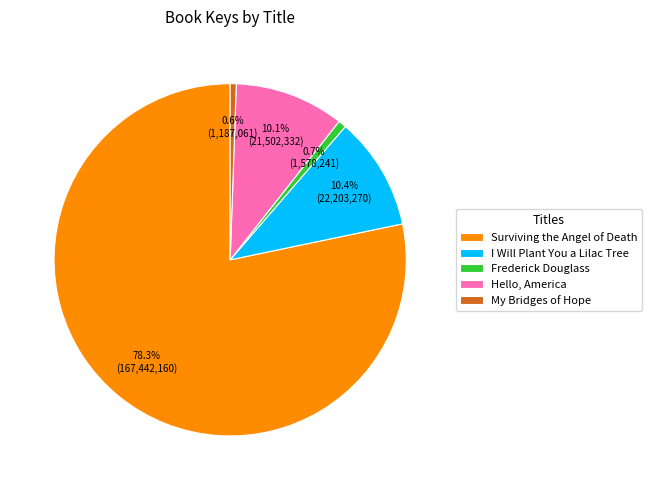

How many slices are in this pie chart?

5